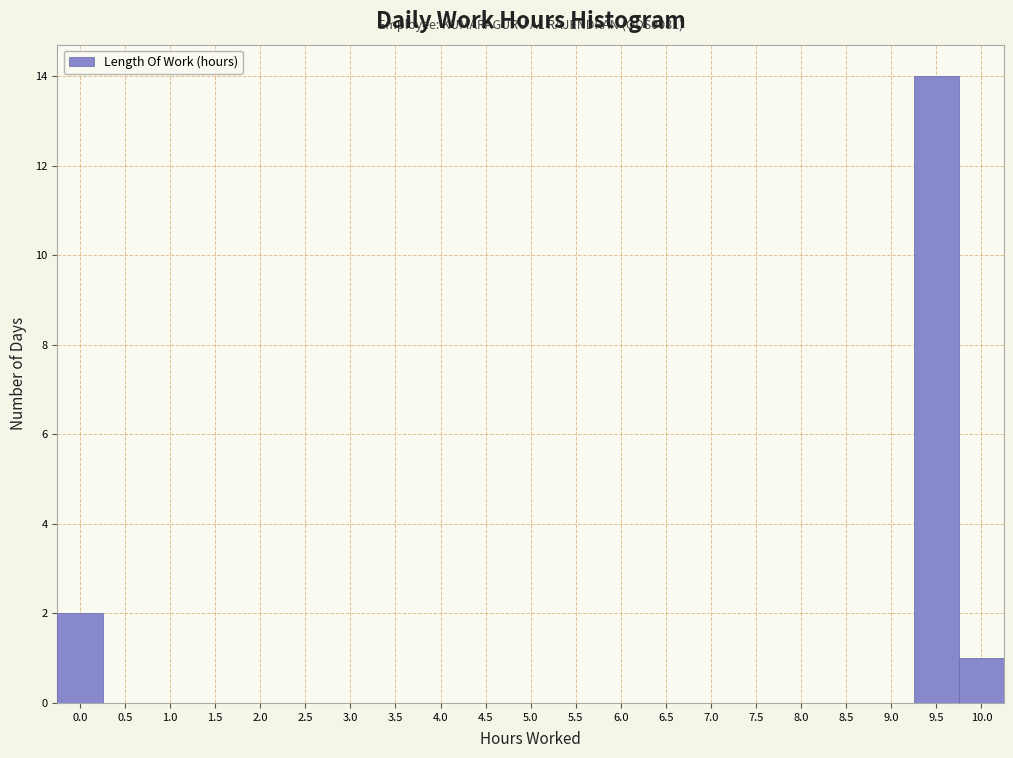

Which range on the x-axis has the tallest bar?

9.25 to 9.75